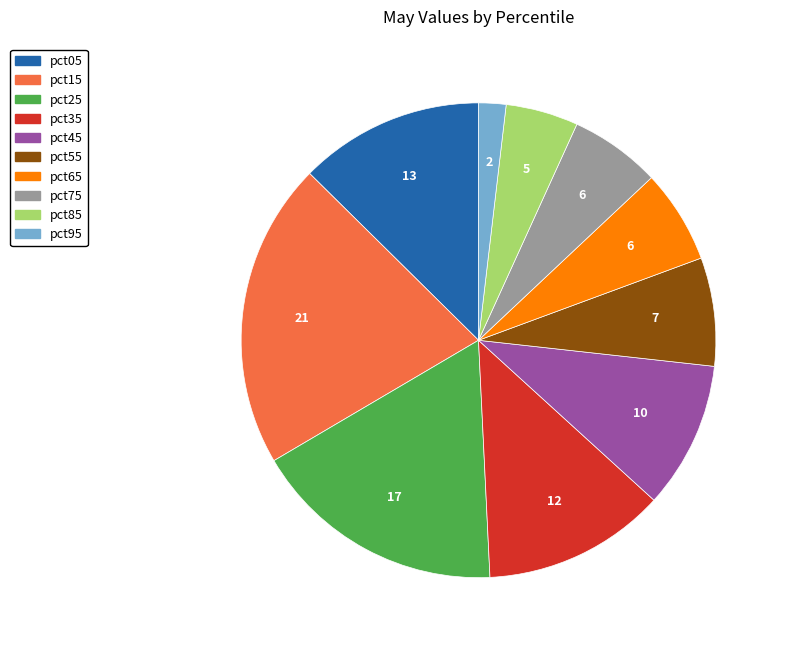

Combined, do pct65 and pct35 account for over 50%?

No